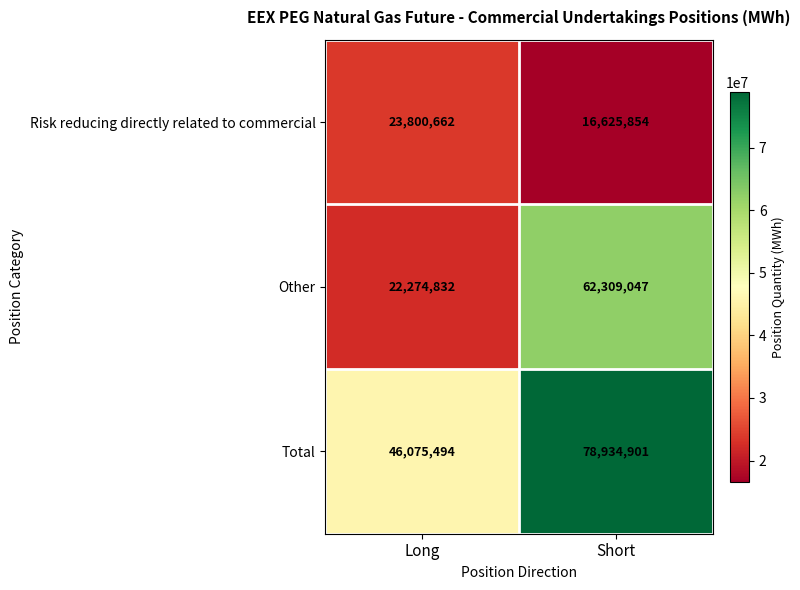

List the series in order of their peak value, highest first.

Total, Other, Risk reducing directly related to commercial